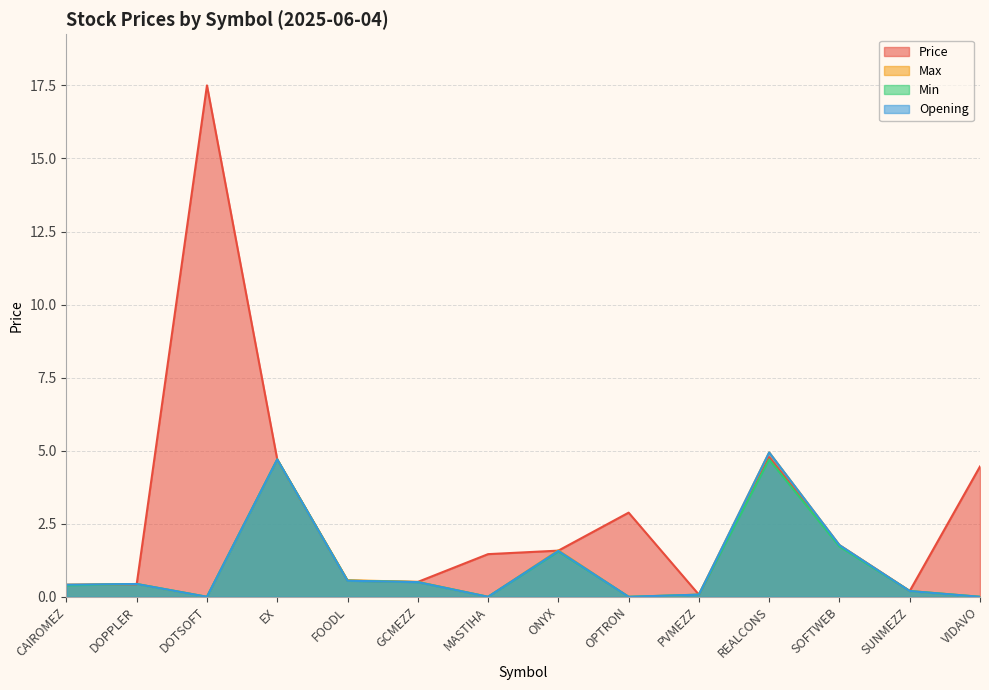

Does the chart display data point markers on the line(s)?

No